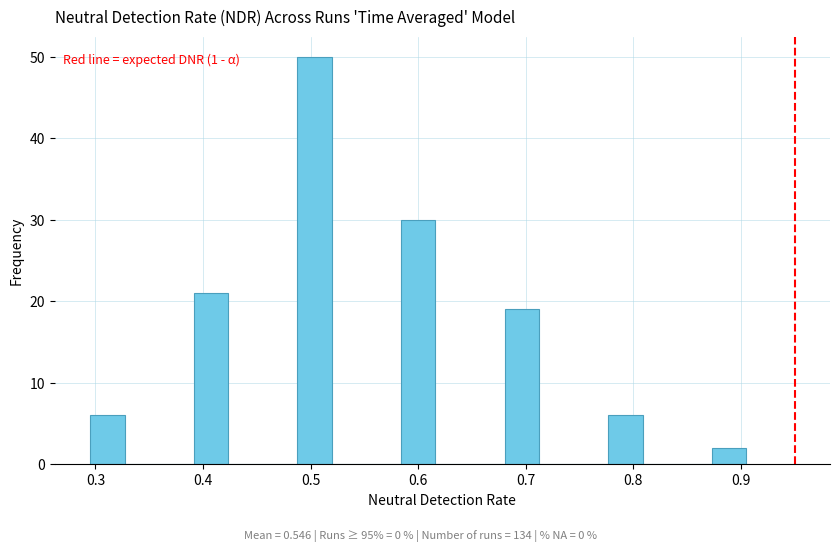

Around what value on the x-axis is the tallest bar? Give the approximate position of its centre, as read against the axis.

0.50